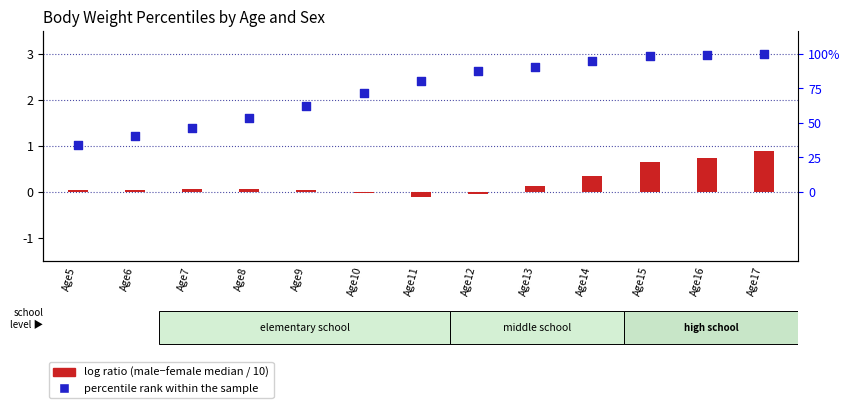

Which series has the widest spread of Y values?

percentile rank within the sample